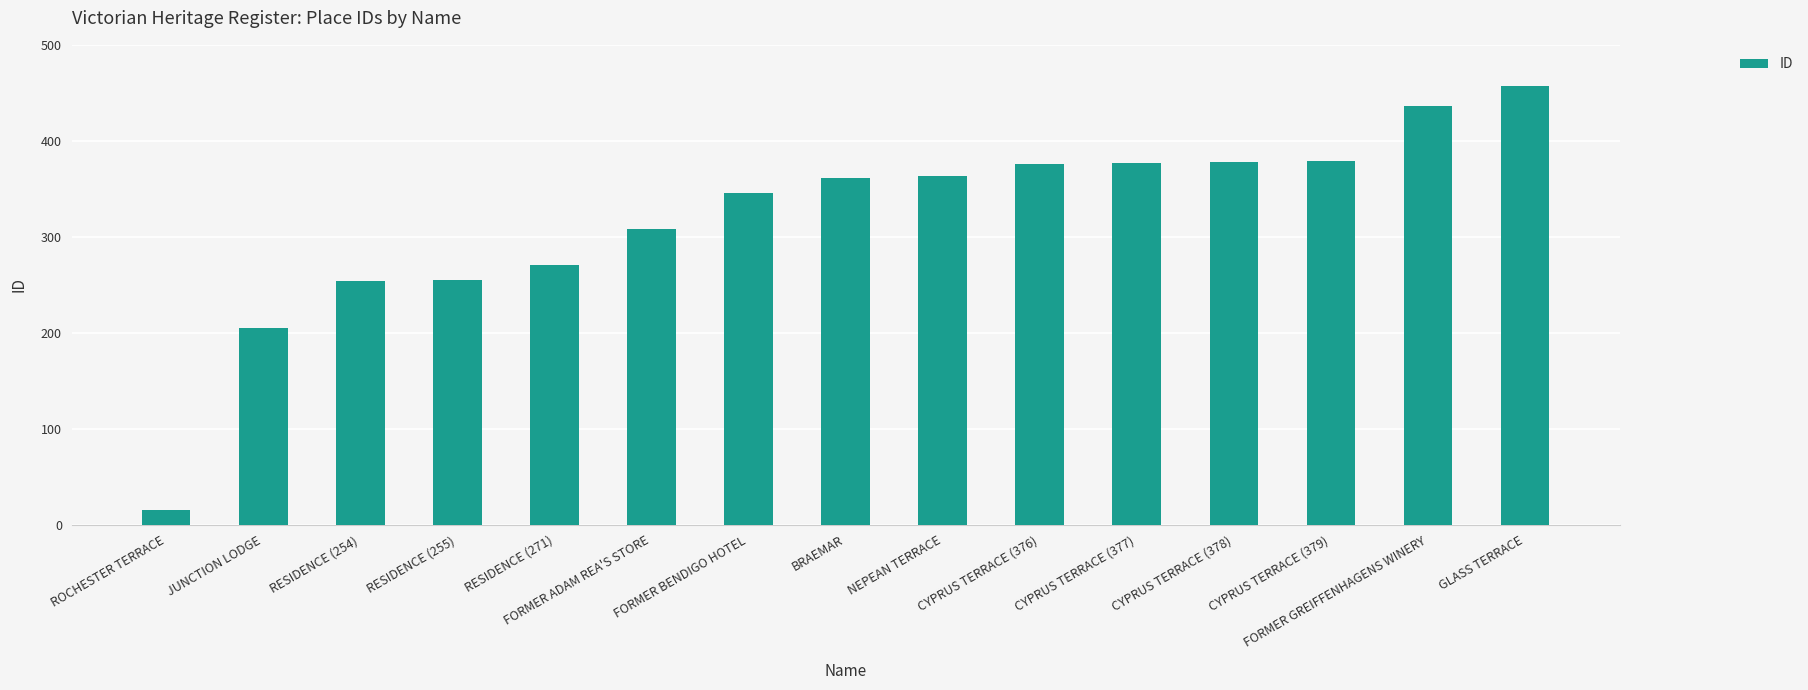

Is it true that the value at FORMER GREIFFENHAGENS WINERY is 436?

True